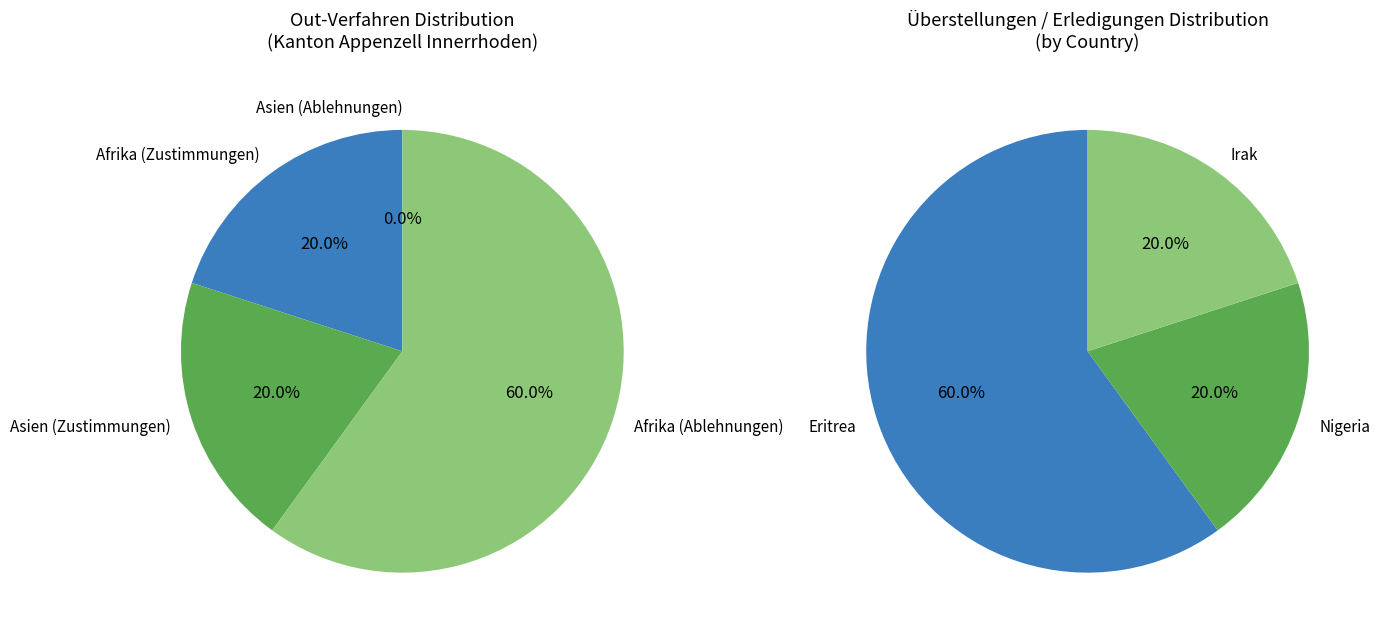

What percentage is the Amerika/Asien slice, to the nearest percent?

20%